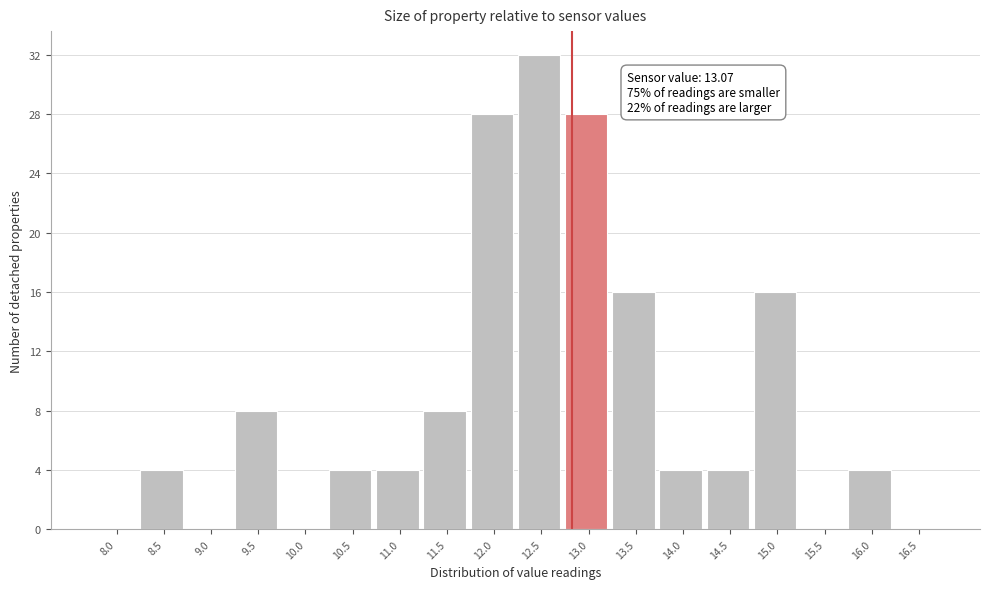

Reading left to right, list all the values displayed in this chart.

8.0=0	8.5=4	9.0=0	9.5=8	10.0=0	10.5=4	11.0=4	11.5=8	12.0=28	12.5=32	13.0=28	13.5=16	14.0=4	14.5=4	15.0=16	15.5=0	16.0=4	16.5=0